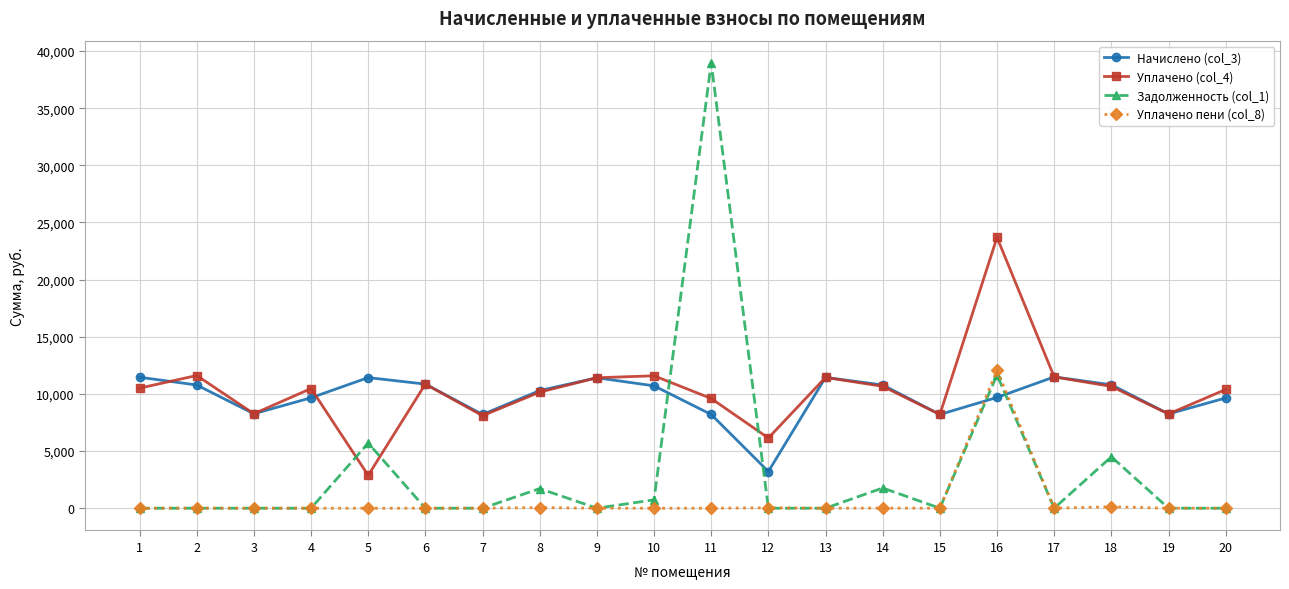

True or false: Начислено (col_3) has a value of 11427.8 at 5.

True